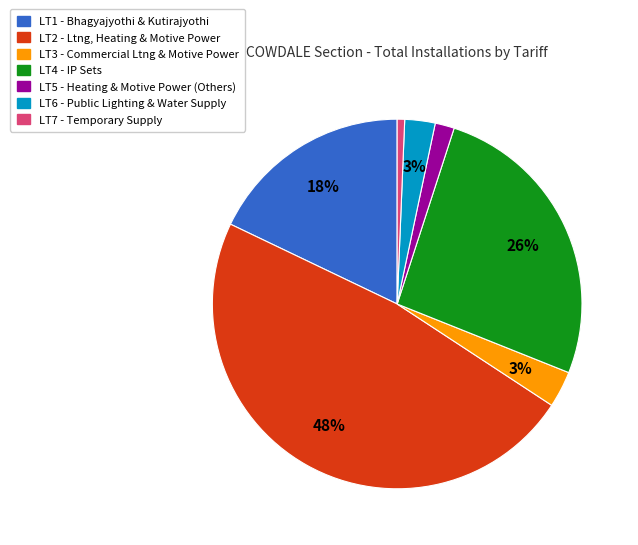

To the nearest percent, what portion does LT7 represent?

1%